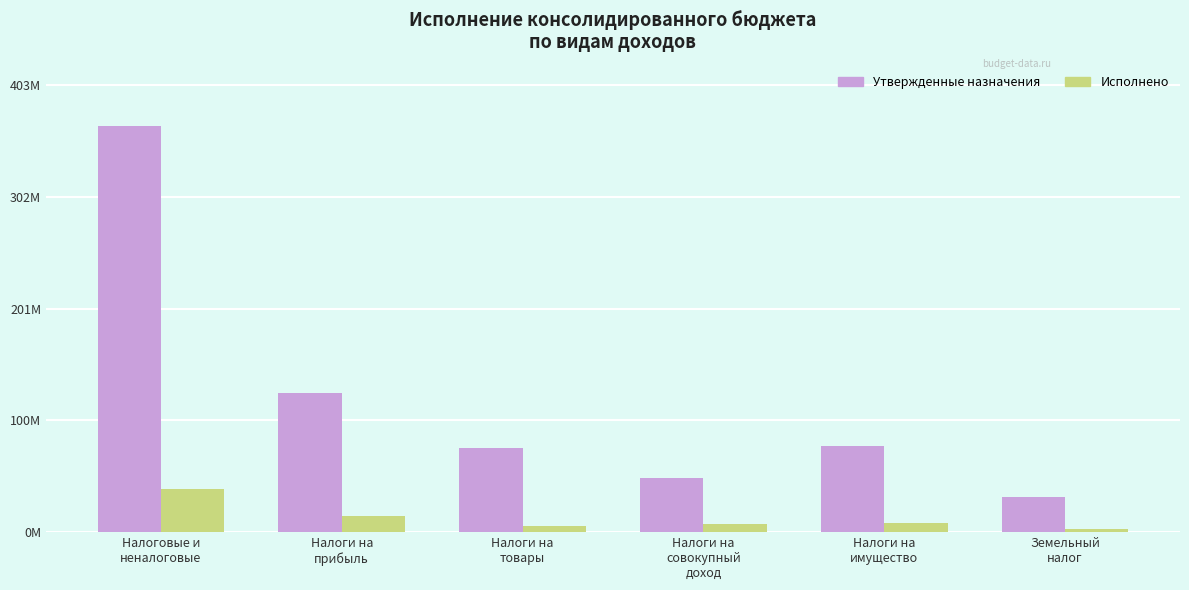

What are all the series names shown in the legend?

Утвержденные назначения, Исполнено